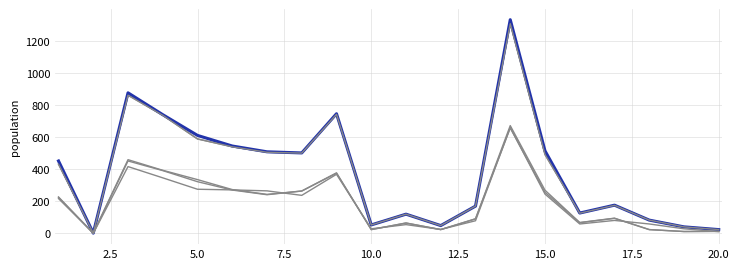

Does the chart display data point markers on the line(s)?

No